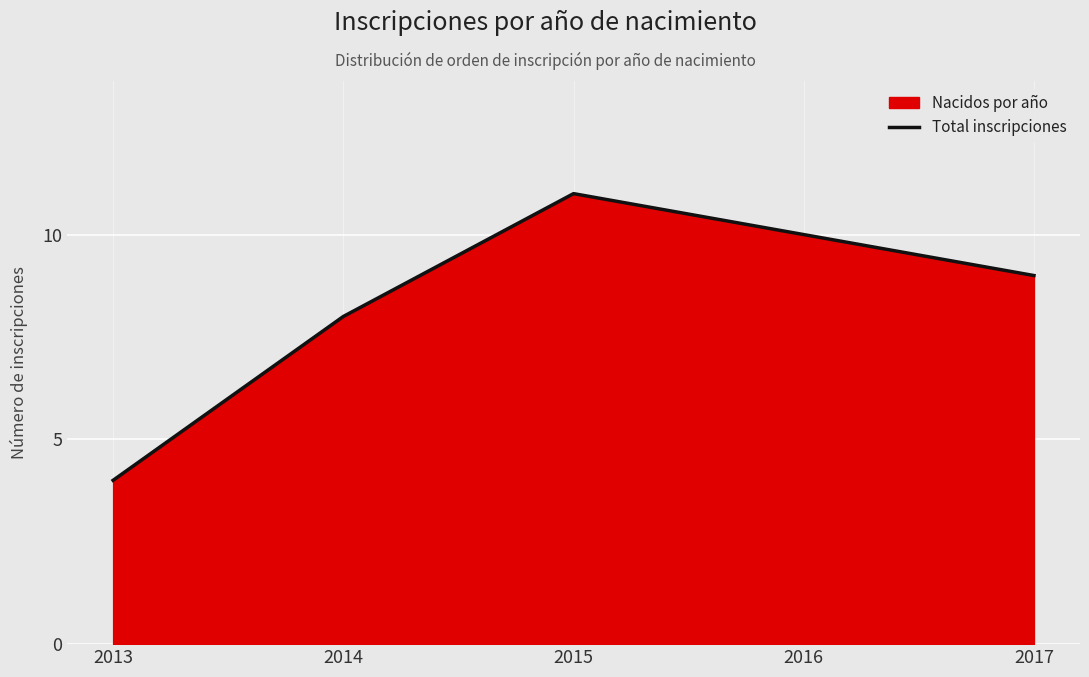

Rank the categories by value from lowest to highest.

2013, 2014, 2017, 2016, 2015